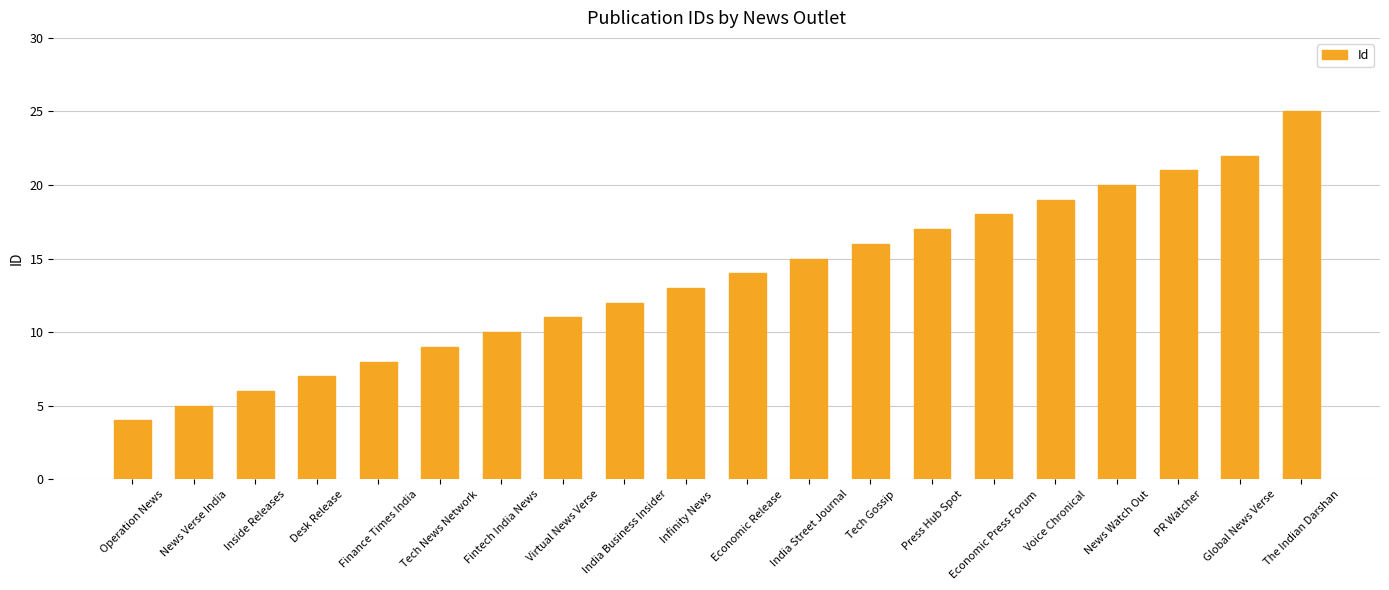

The chart shows a value of 1 at Operation News. True or false?

False